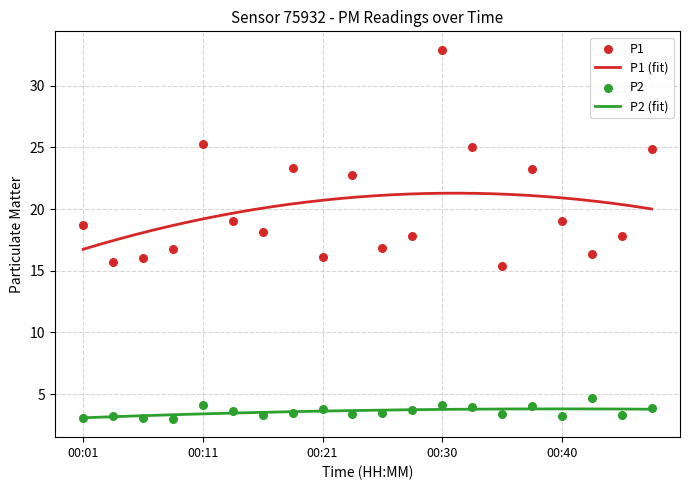

At how many categories does at least one series exceed 14?

20